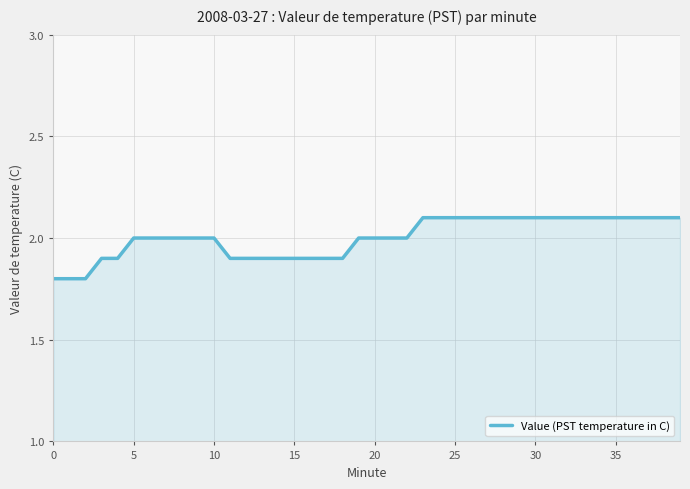

How many lines are shown in the chart?

1